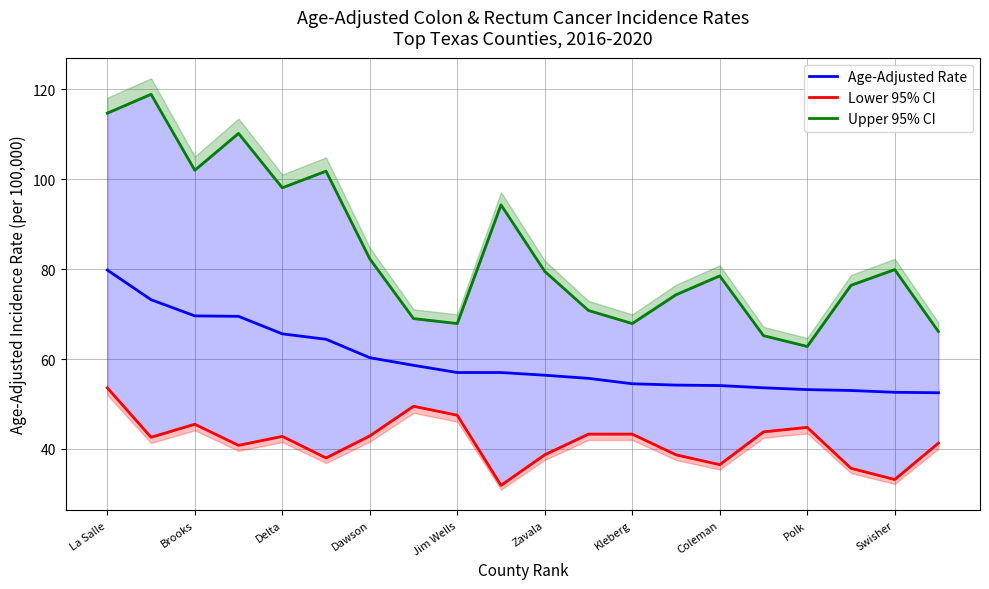

What is the approximate value of Age-Adjusted Rate at Zavala?

56.4